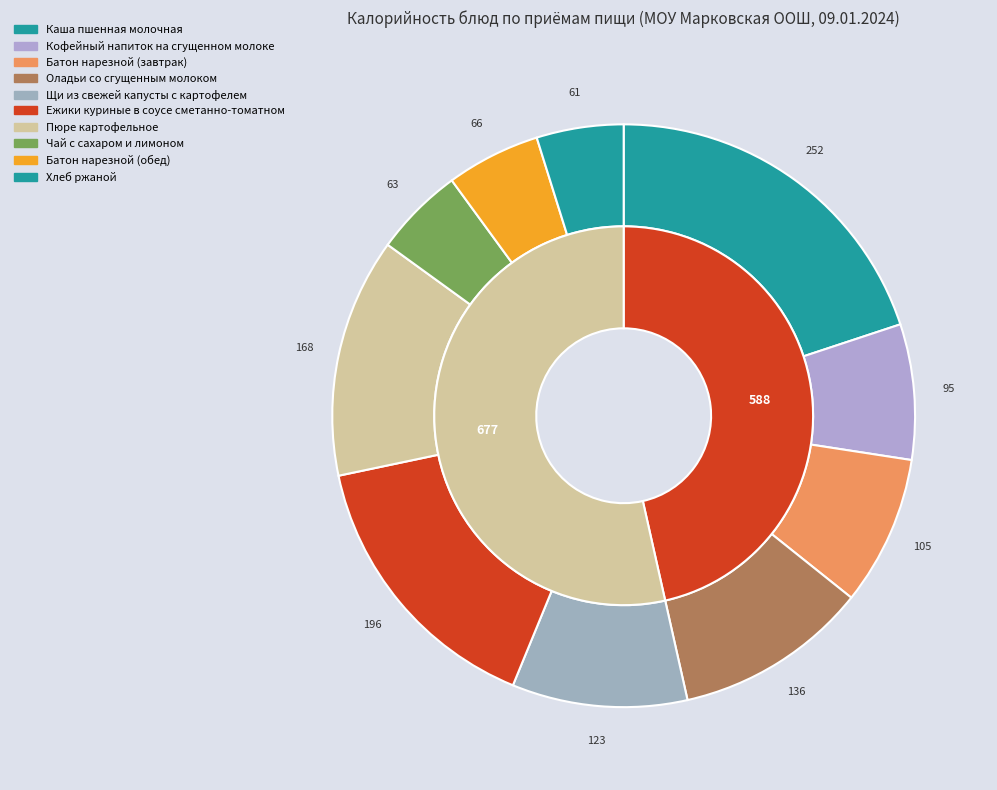

Is there any slice that represents more than half of the pie?

No